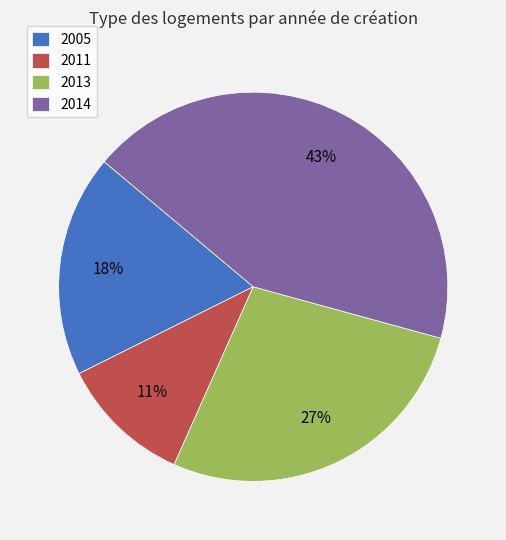

Combined, do 2005 and 2013 account for over 50%?

No